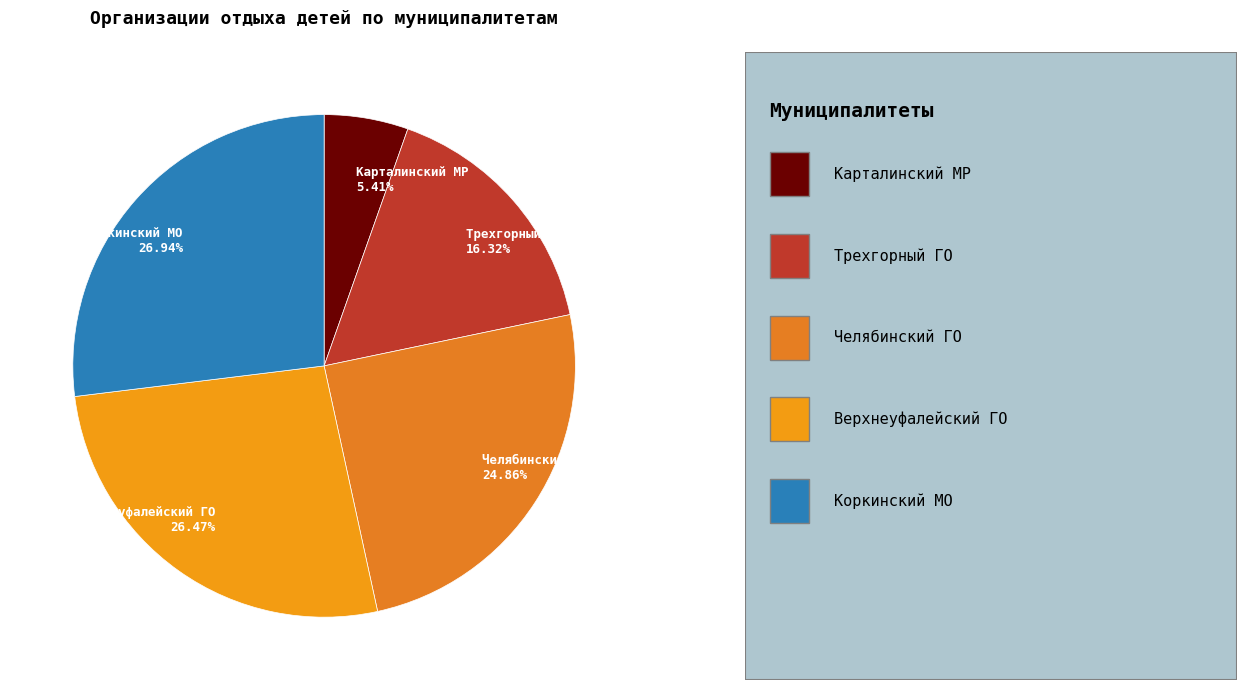

Is there a majority slice in this chart?

No